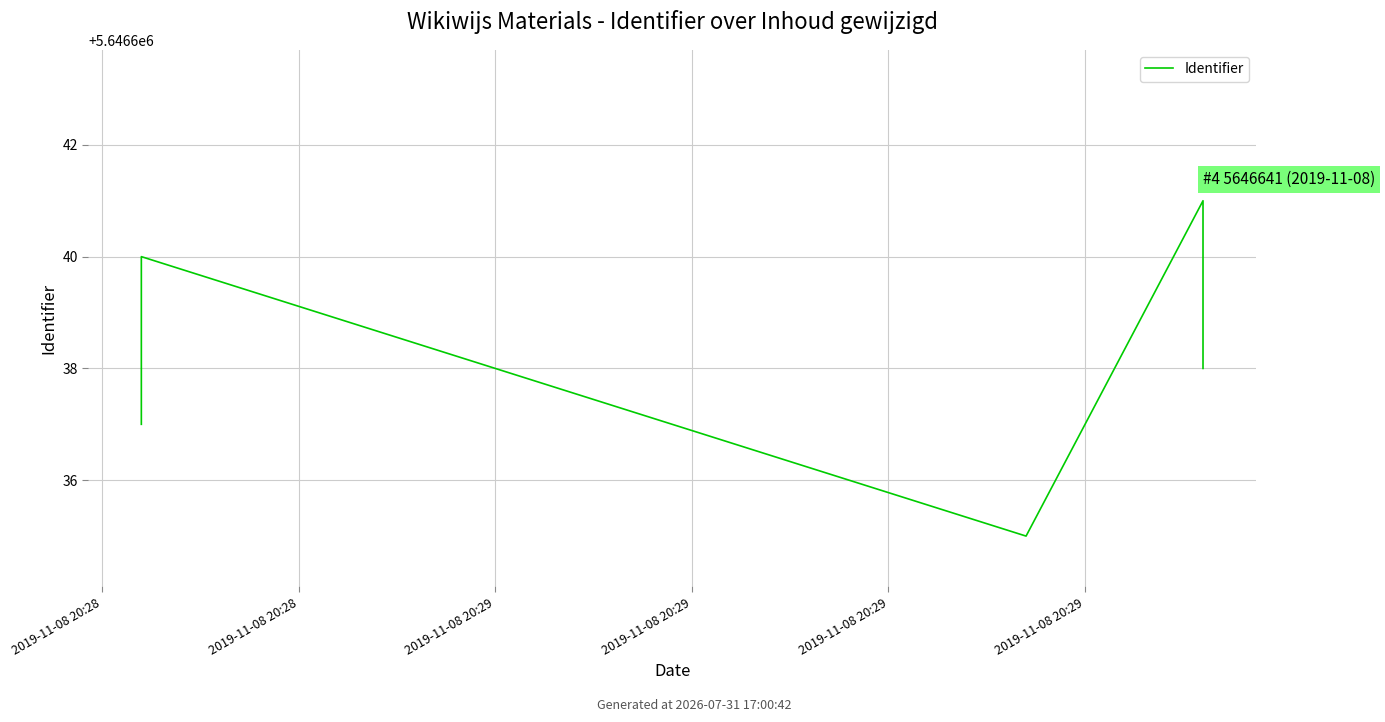

What is the difference between the second highest and minimum values?

5